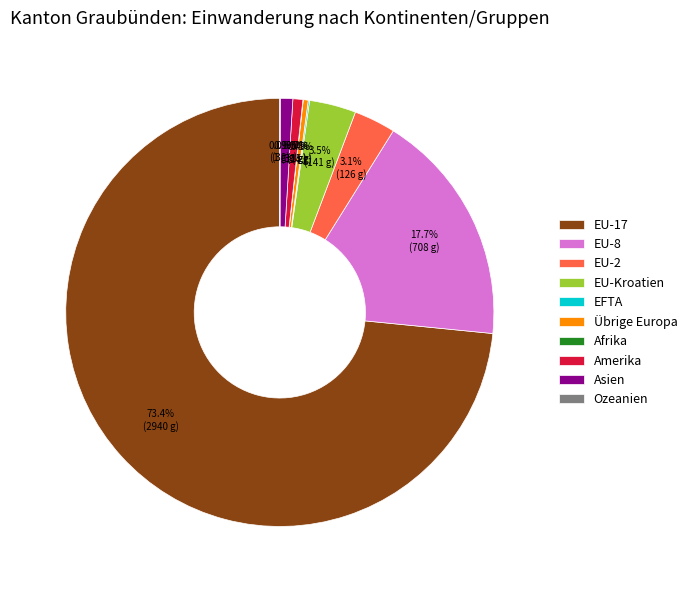

Which has a higher value, EU-17 or Amerika?

EU-17